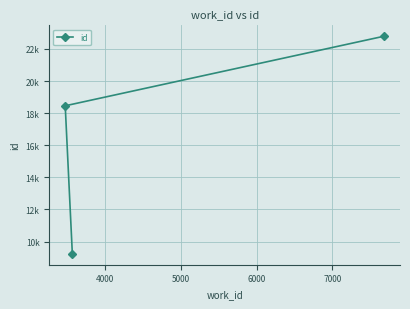

What is the maximum value shown in the chart?

22792